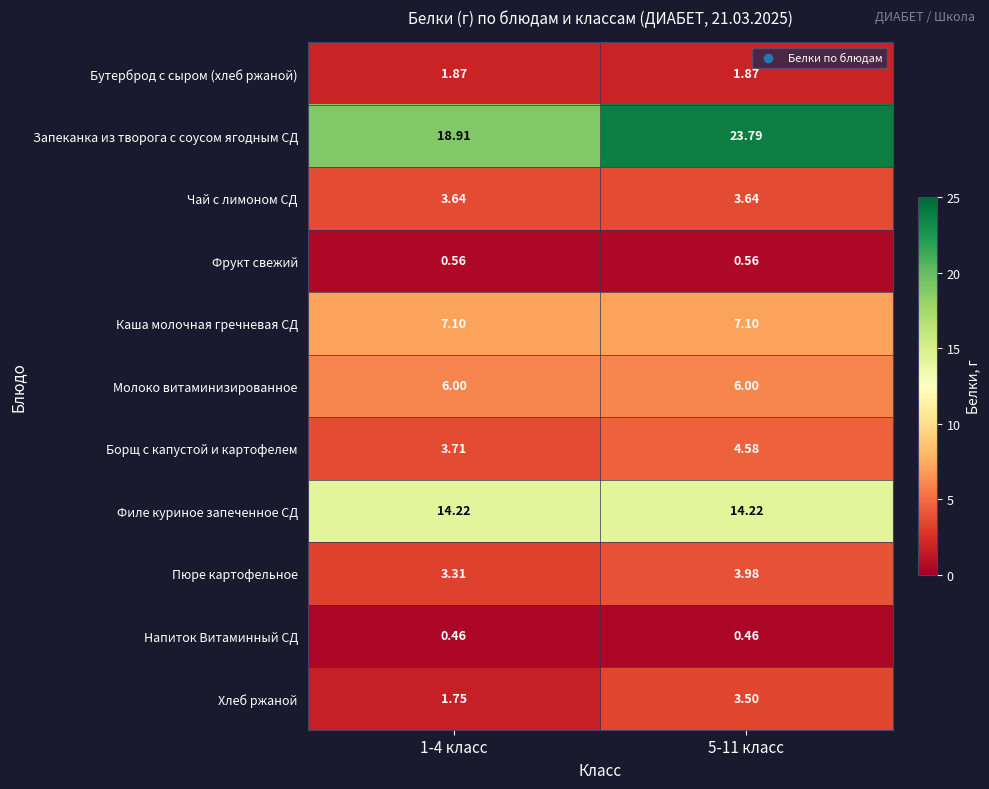

Between 1-4 класс and 5-11 класс, which series saw the biggest shift?

Запеканка из творога с соусом ягодным СД